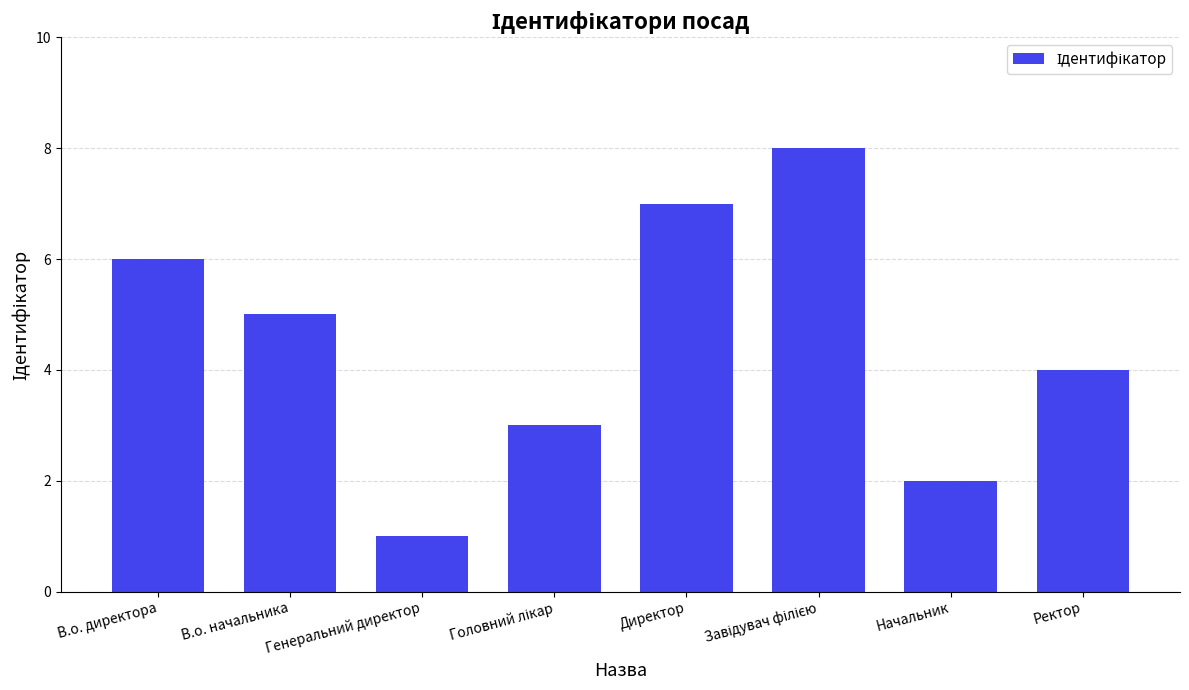

What is the sum of all values?

36